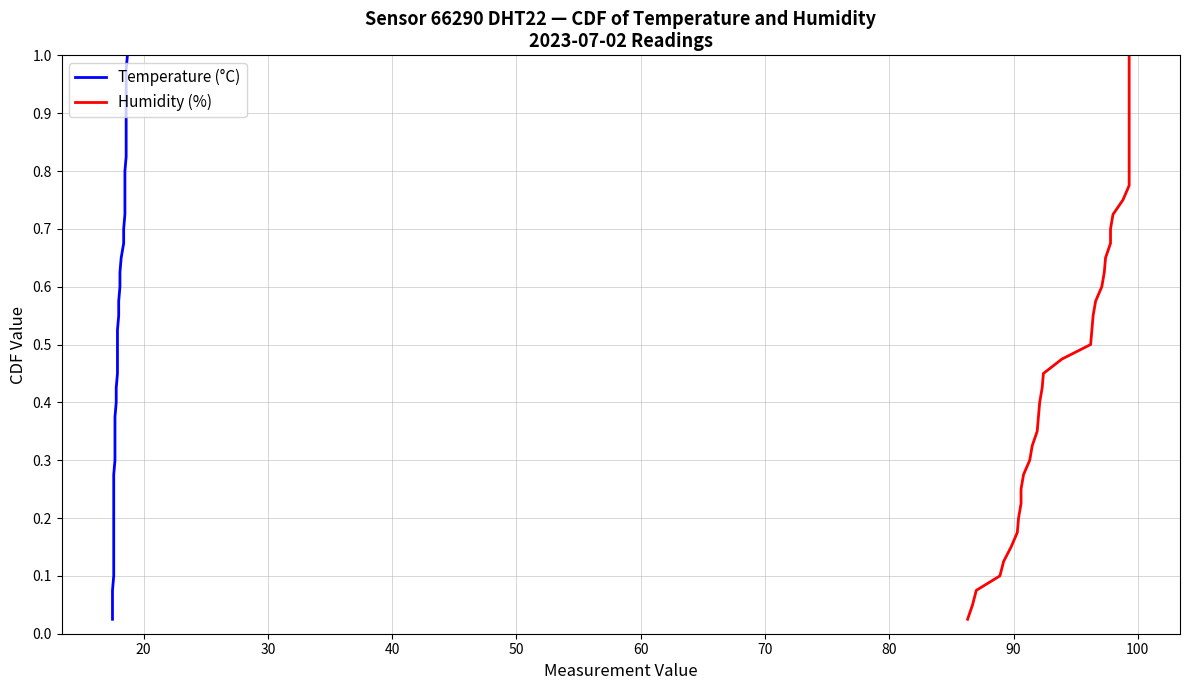

True or false: Temperature (°C) and Humidity (%) intersect in this chart.

False